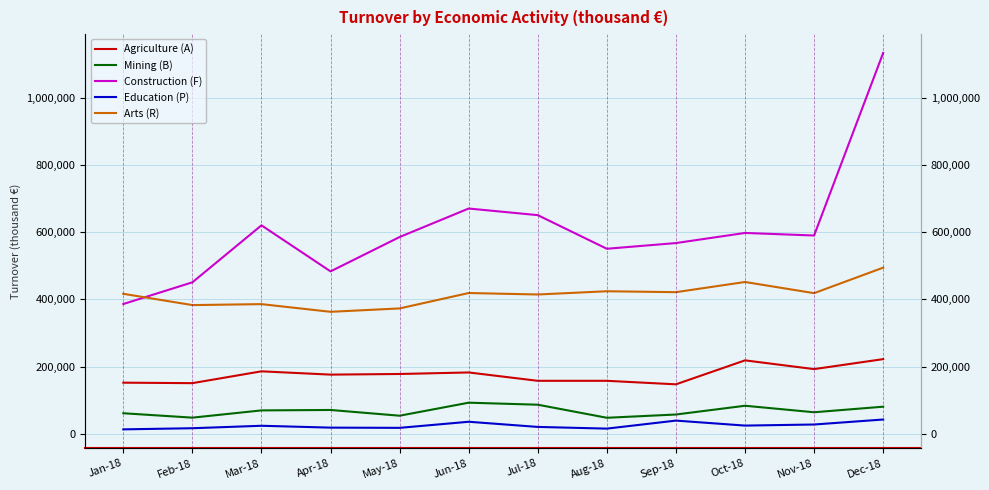

Is the value of Arts (R) at Nov-18 greater than the value of Agriculture (A) at Aug-18?

Yes